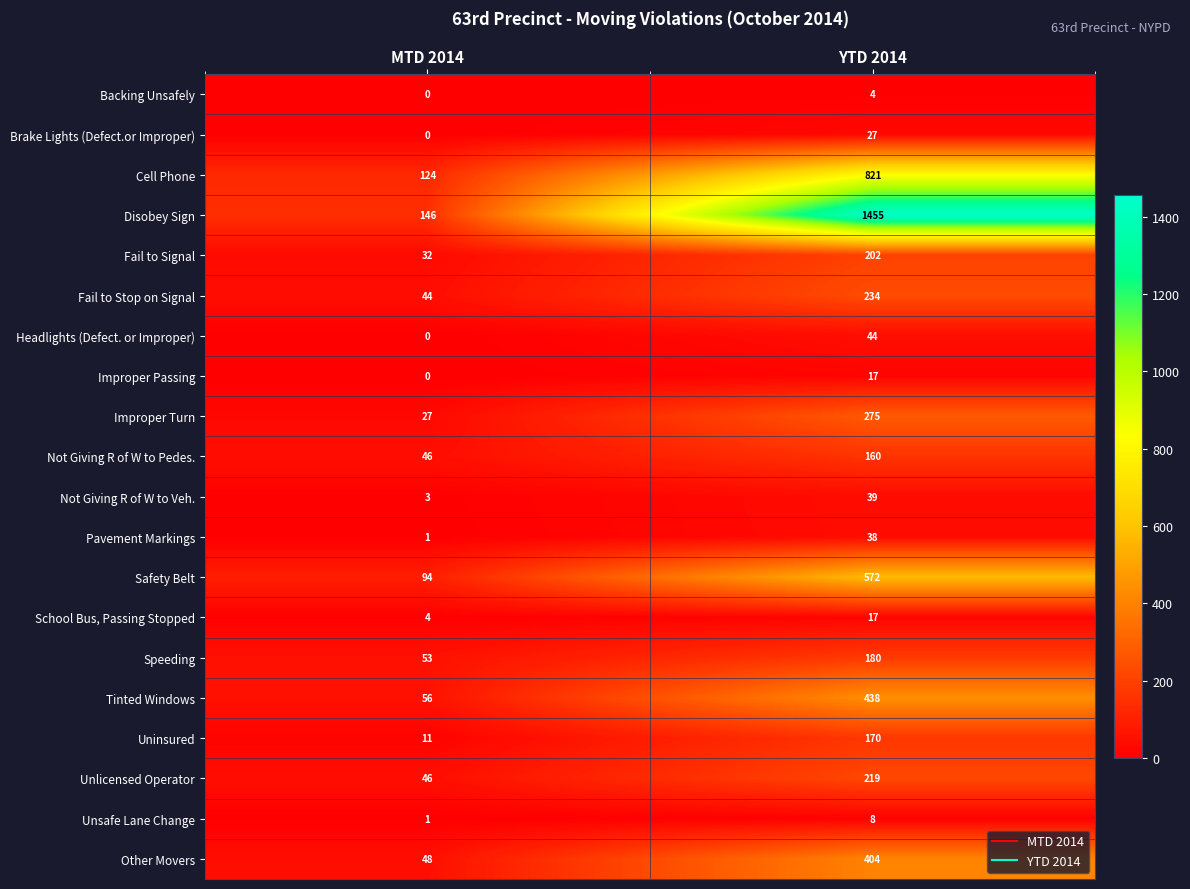

The value of Not Giving R of W to Pedes. at MTD 2014 is 73. True or false?

False